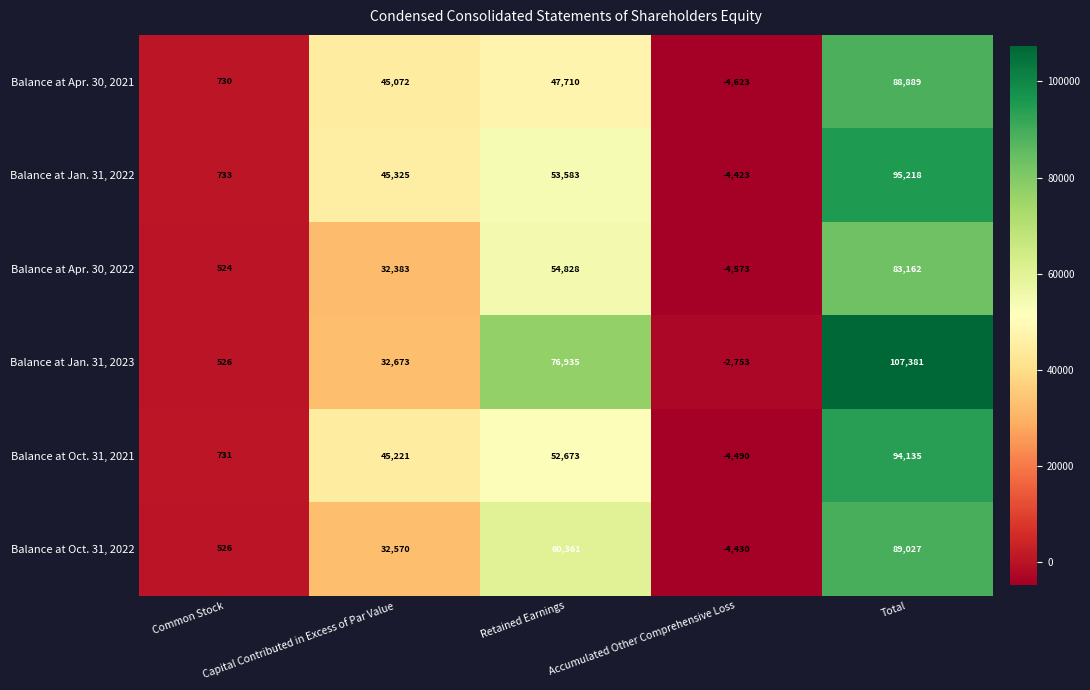

What is the average value of the Balance at Jan. 31, 2023 series?

42952